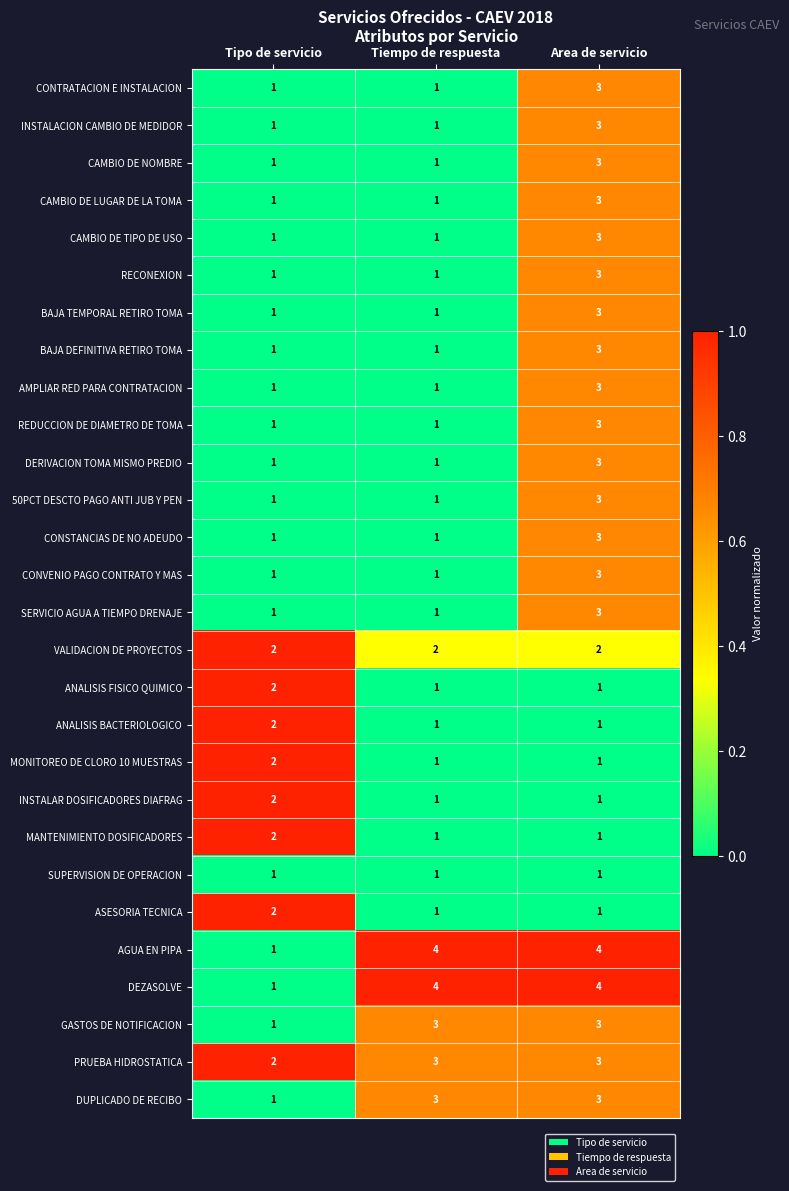

Count the number of data series in this chart.

28